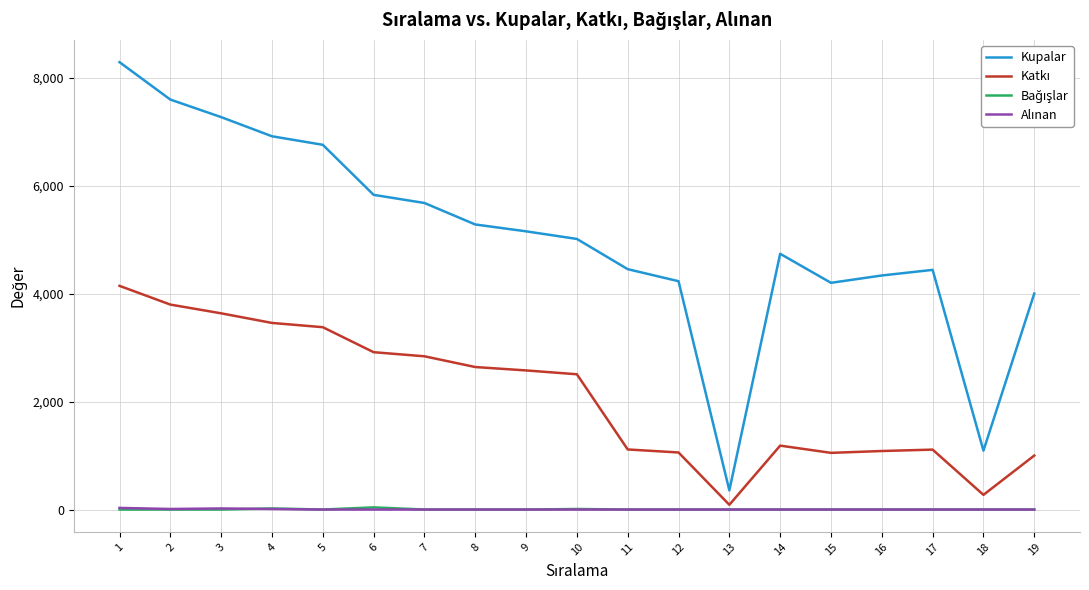

What is the greatest value displayed?

8288